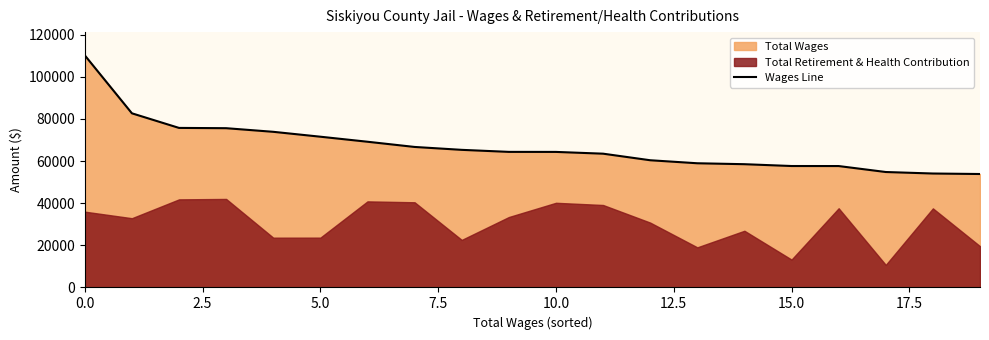

What is the difference between the maximum and minimum values?

56326